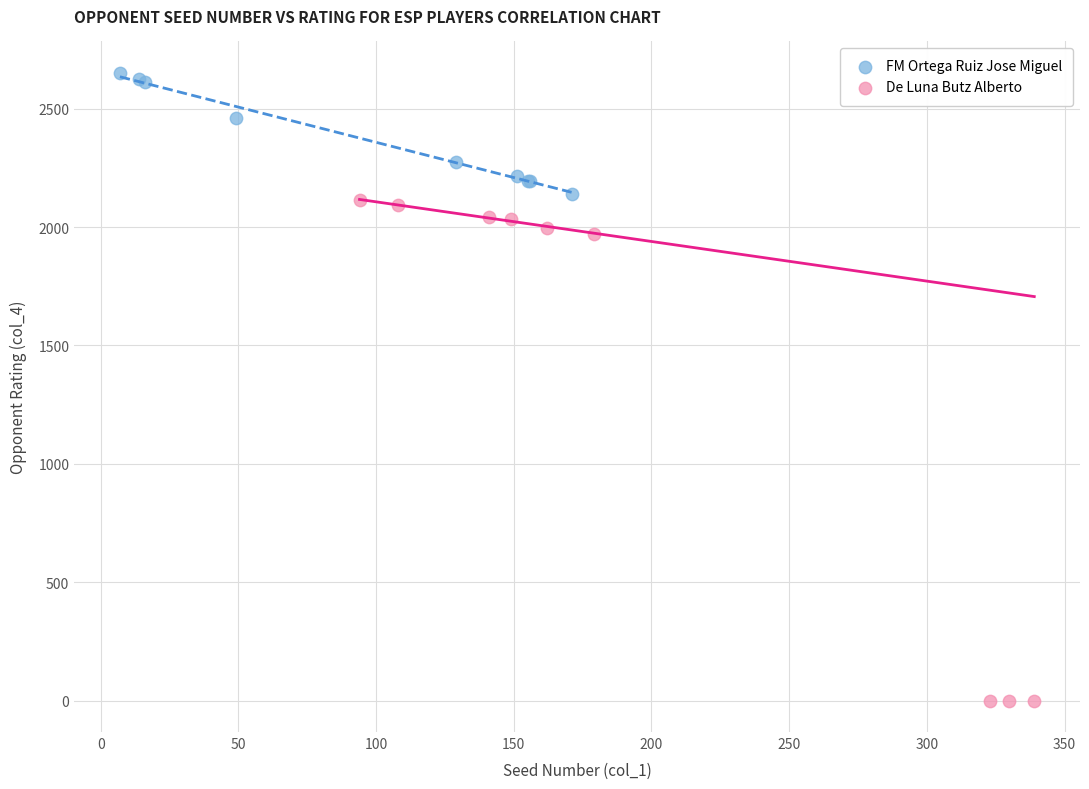

Which series contains the lowest Y value?

De Luna Butz Alberto